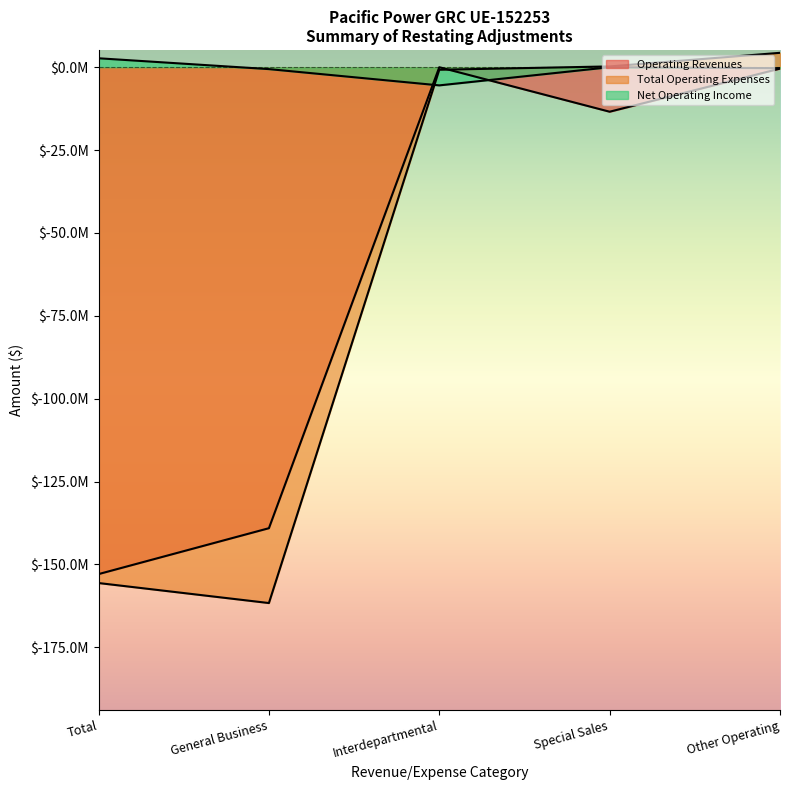

At which label does Total Operating Expenses reach its minimum?

General Business